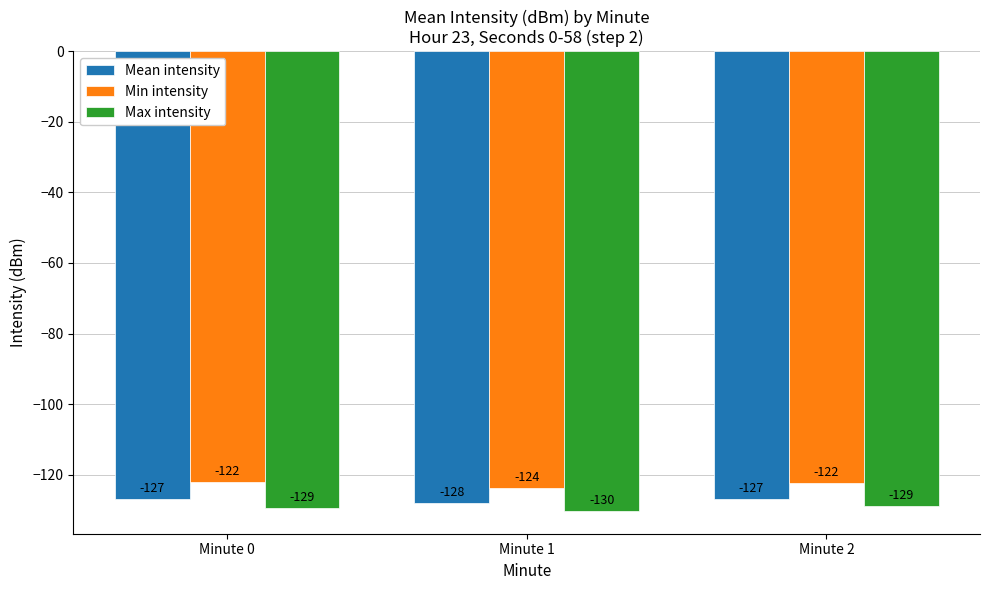

What is the approximate value of Mean intensity at Minute 1?

-128.0